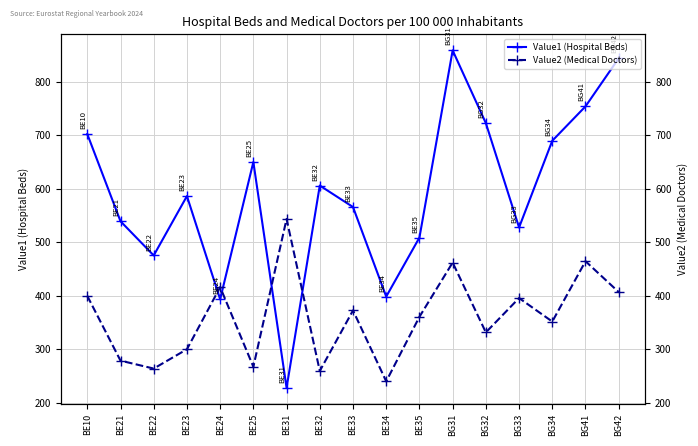

Where is the first local maximum for Value1 (Hospital Beds)?

BE23